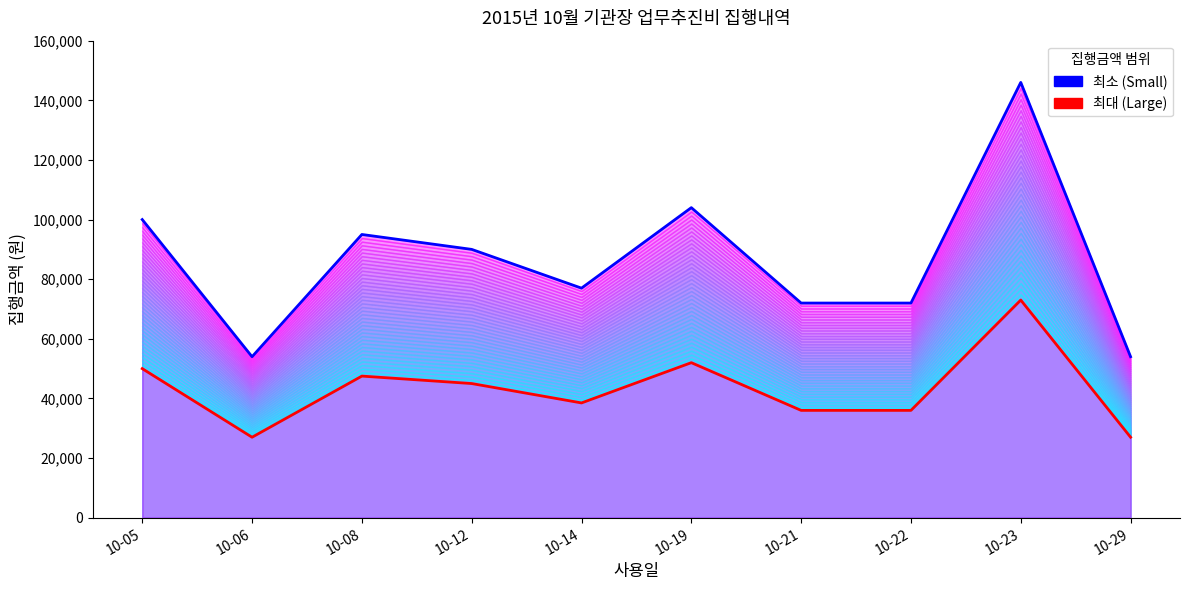

Is it true that the value at 10-12 is 90000?

True